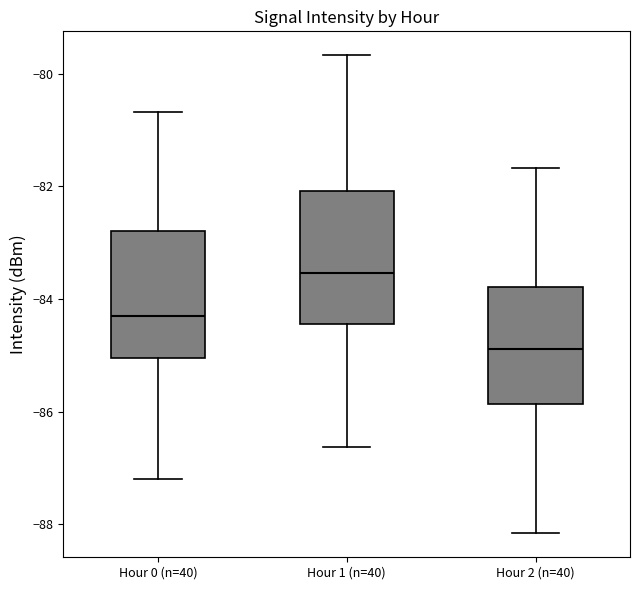

Reading left to right, transcribe this box plot: for each box, give where its median line is, the range the box spans, and where its two whiskers end, as read against the y-axis. The values are not printed on the chart, so give them approximately, as read against the axis.

Hour 0 (n=40): median -84.2, box -85.0 to -82.8, whiskers -87.2 to -80.6
Hour 1 (n=40): median -83.6, box -84.4 to -82.0, whiskers -86.6 to -79.6
Hour 2 (n=40): median -84.8, box -85.8 to -83.8, whiskers -88.2 to -81.6